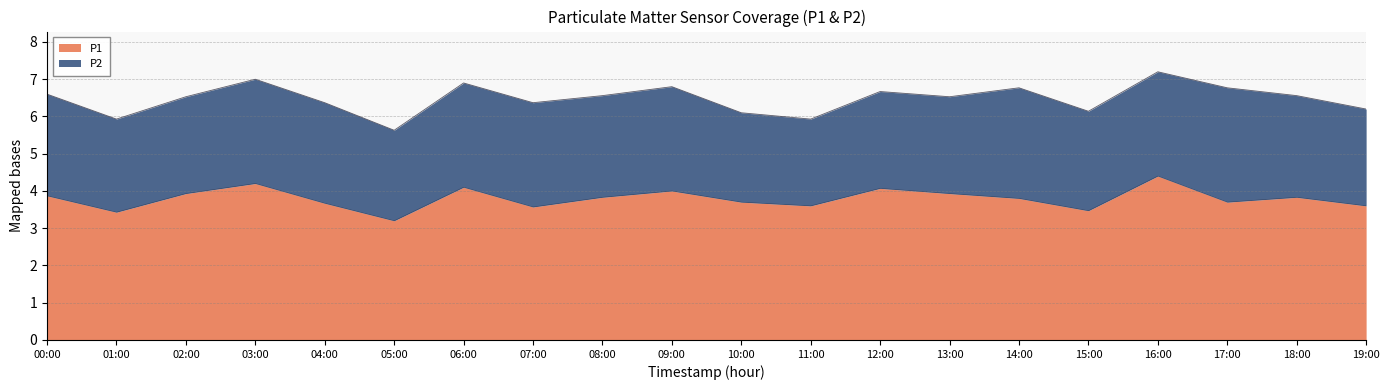

Which label corresponds to the largest value in the chart?

16:00